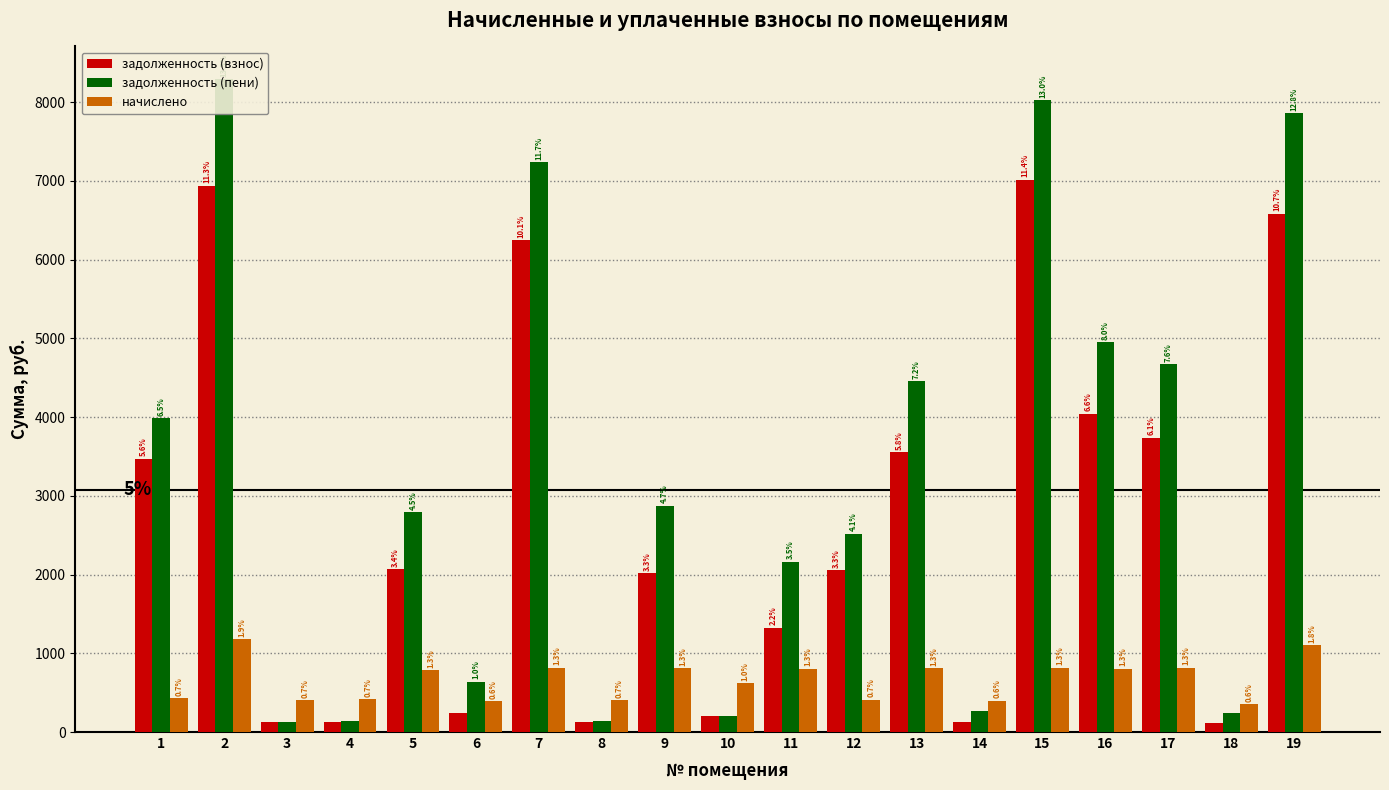

What is the value of the начислено bar at the 10th from the left?

624.2